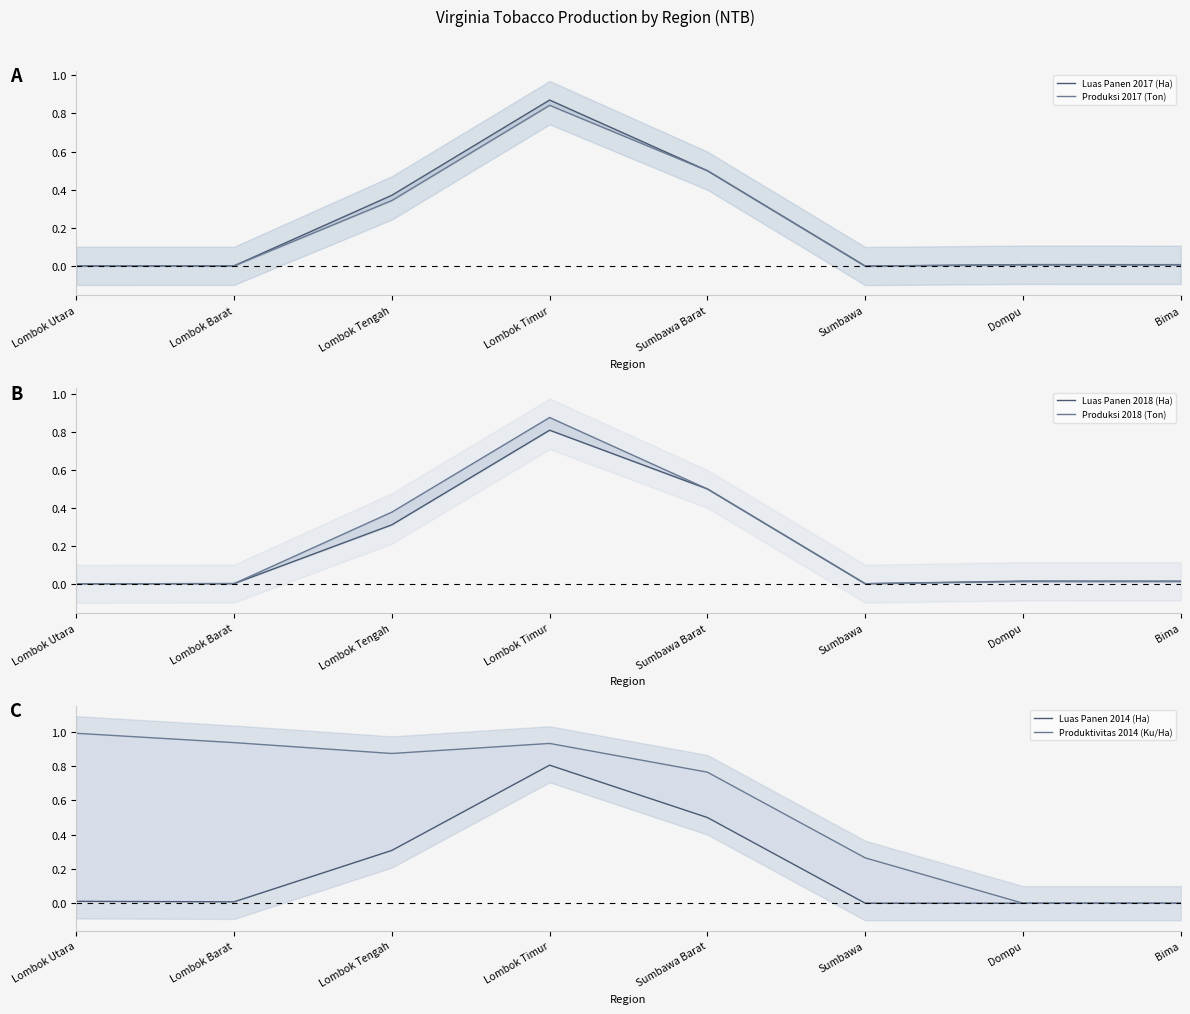

At which category does Luas Panen 2014 (Ha) reach its first local peak?

Lombok Timur